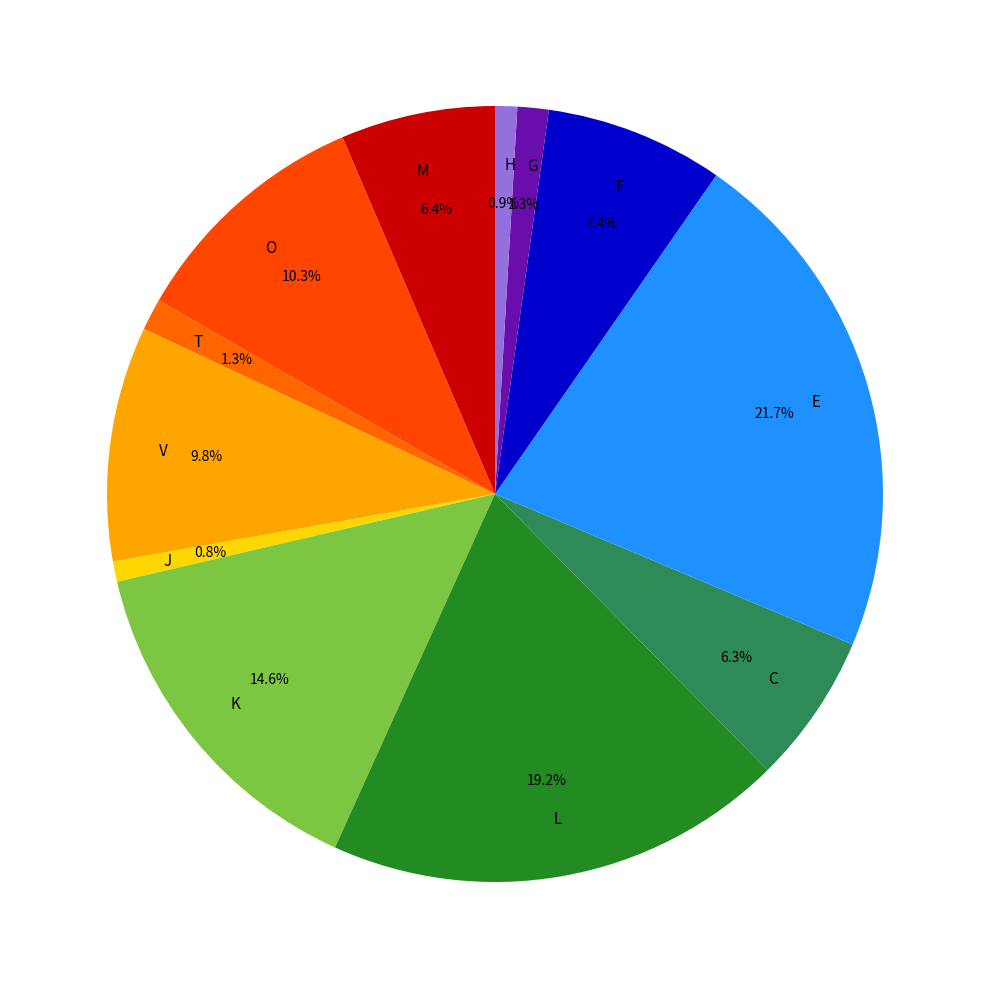

What percentage is NOT represented by G?

98.7%